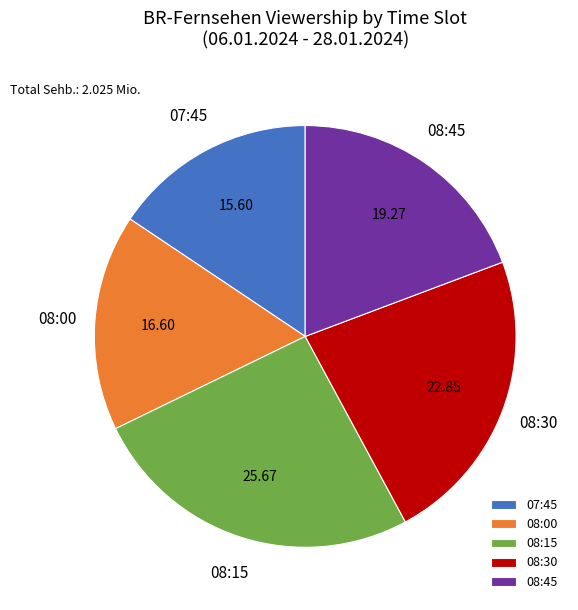

Do 07:45 and 08:15 together represent more than half of the pie?

No